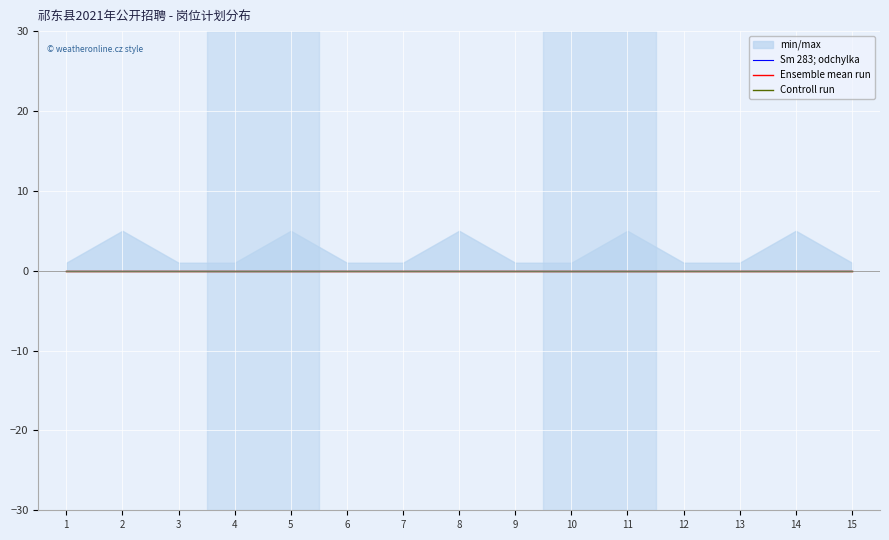

Is this an area chart (filled region under the line)?

No